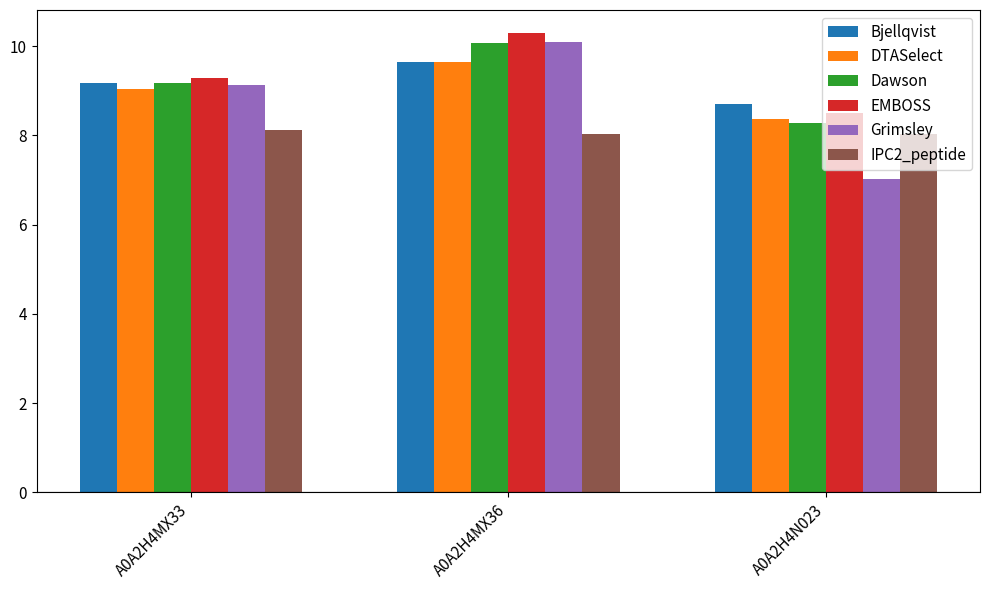

What is the minimum value shown in the chart?

7.0